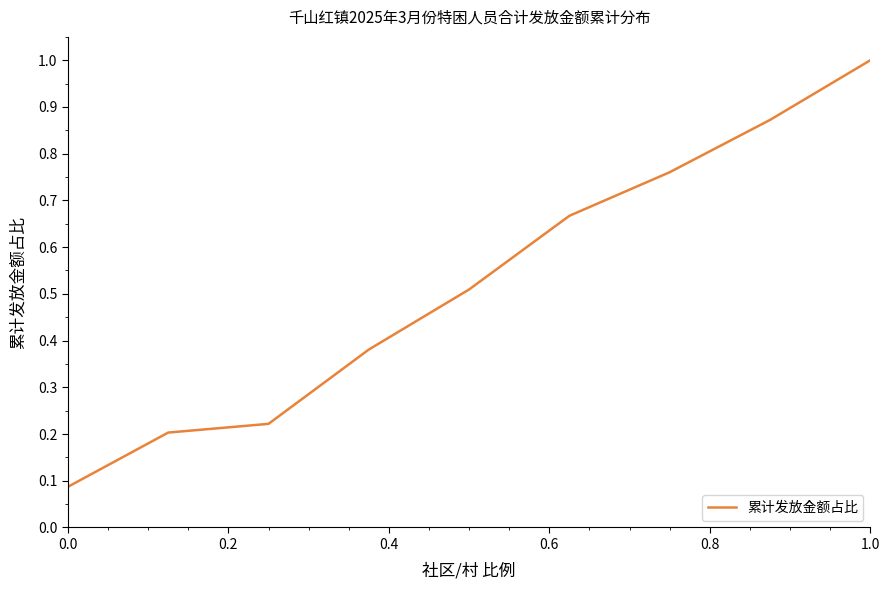

True or false: the data has more than 1 interior local peaks.

False